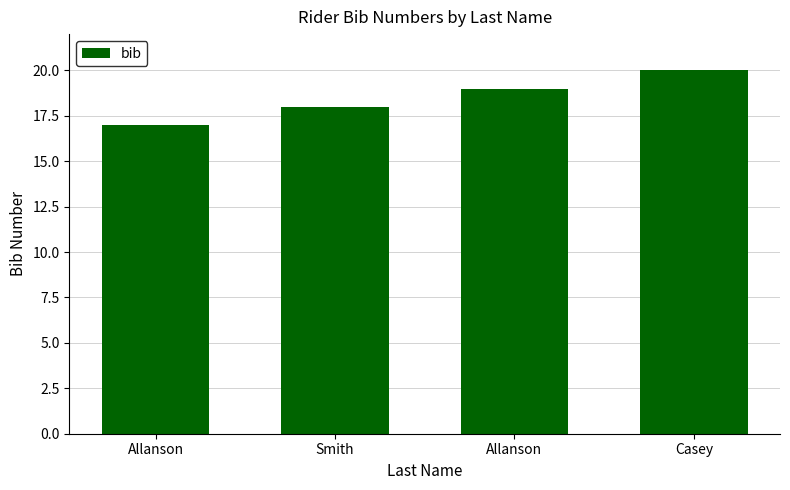

What is the difference between the values at Smith and Allanson?

1